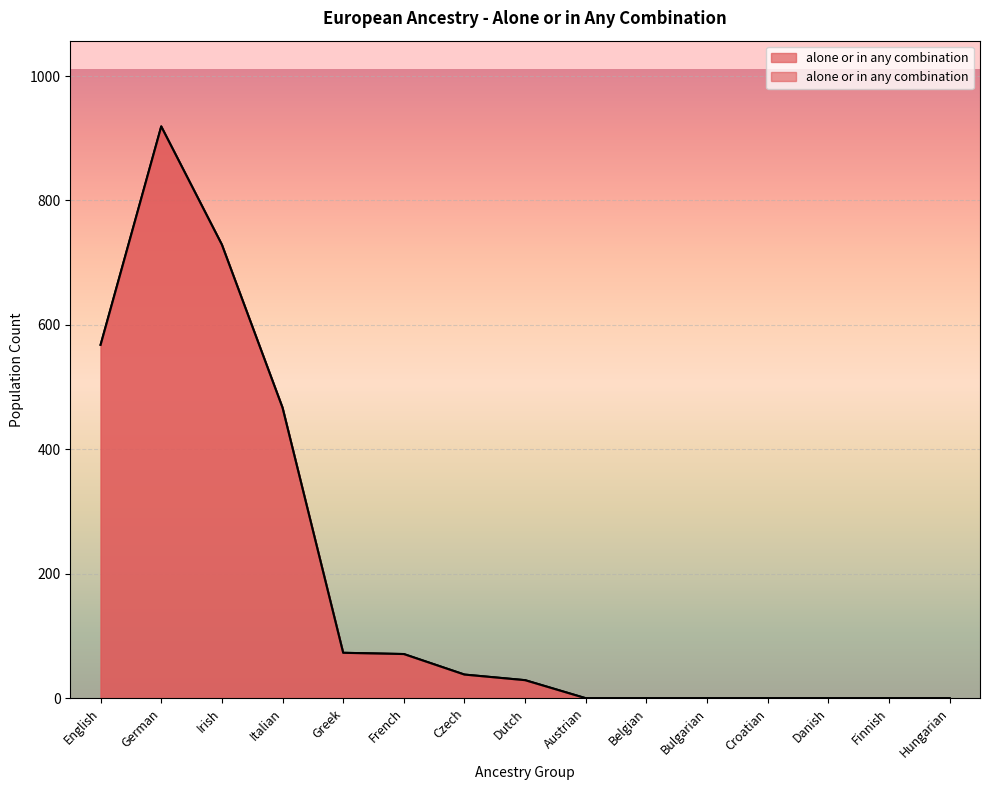

Rank the categories by value from highest to lowest.

German, Irish, English, Italian, Greek, French, Czech, Dutch, Austrian, Belgian, Bulgarian, Croatian, Danish, Finnish, Hungarian